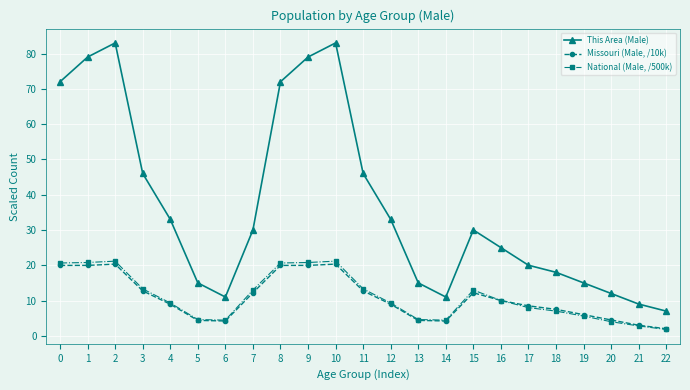

True or false: This Area (Male) and National (Male, /500k) intersect in this chart.

False